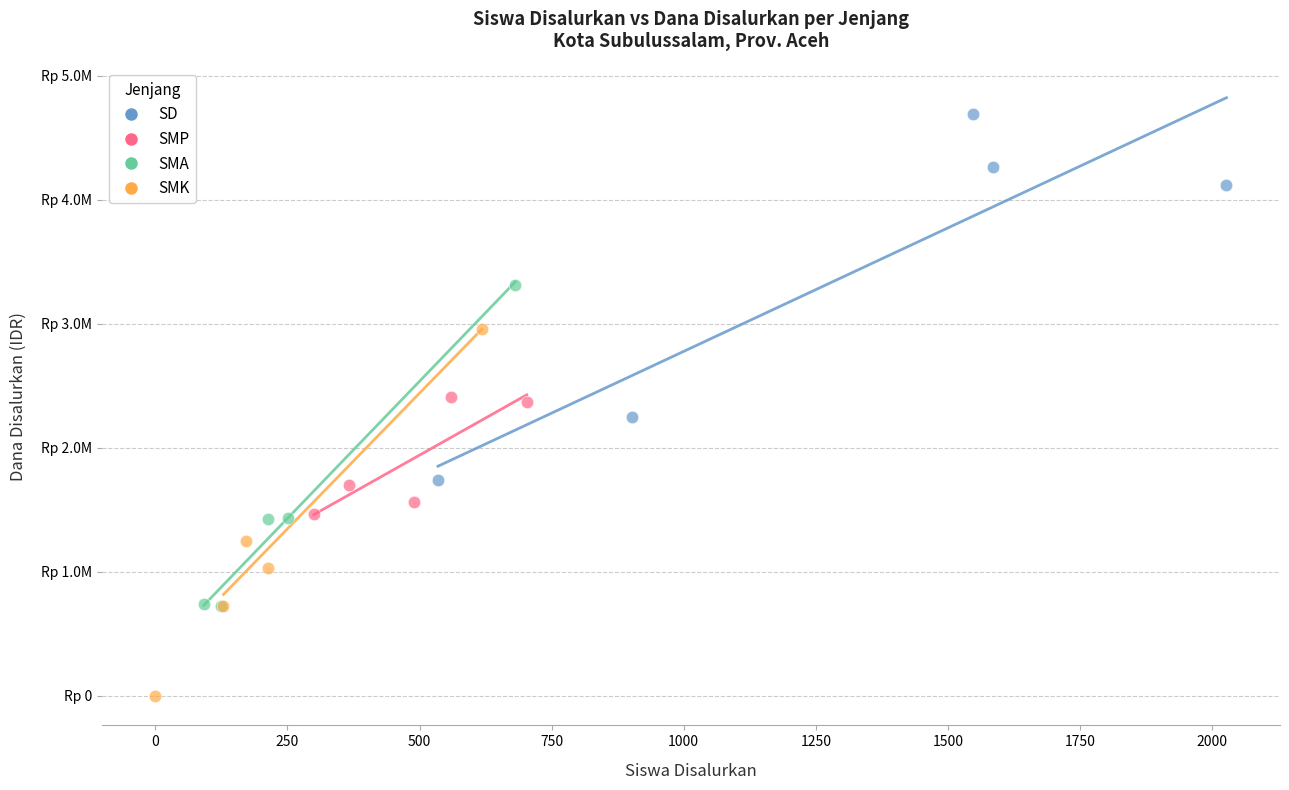

What are all the series names shown in the legend?

SD, SMP, SMA, SMK